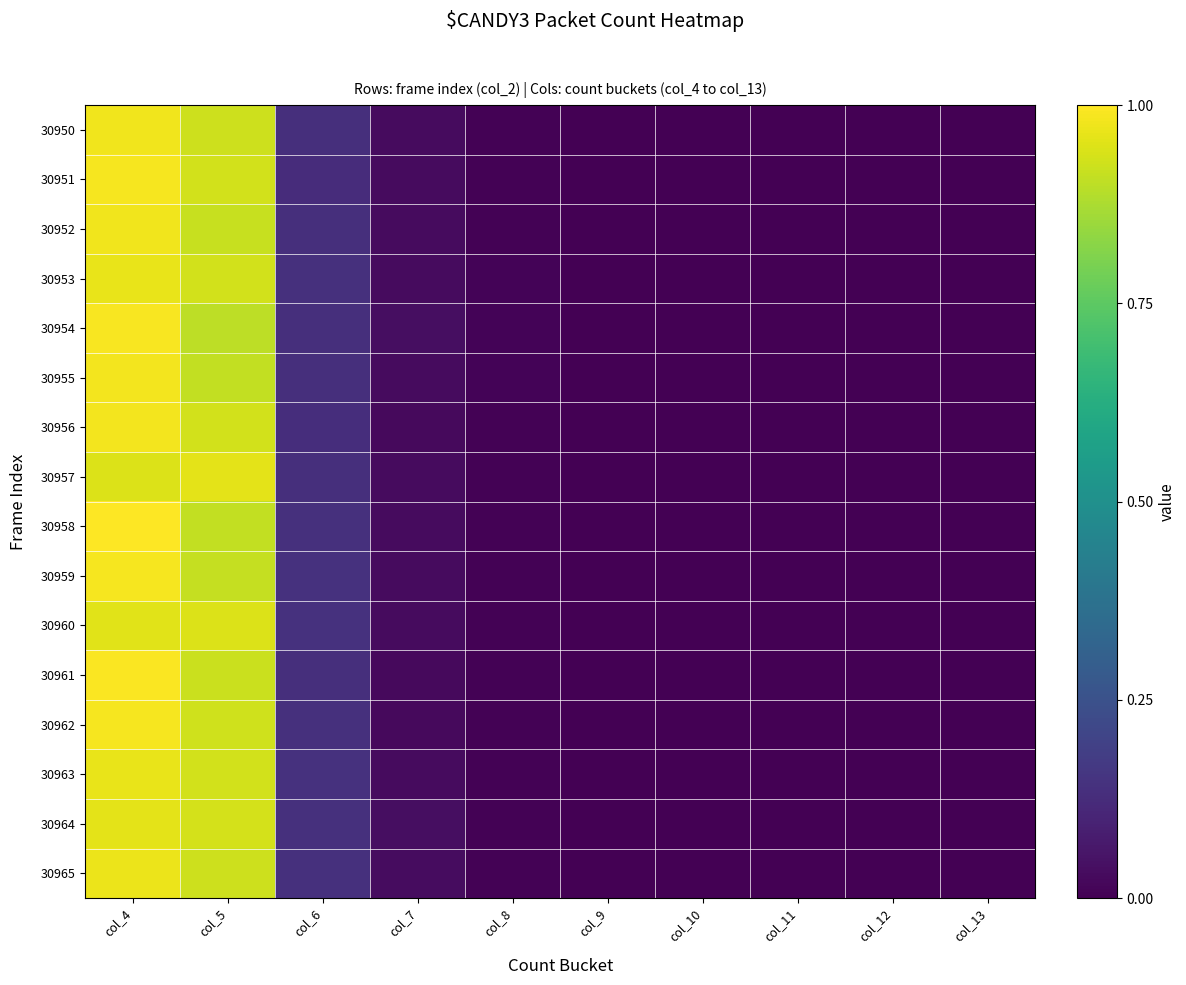

At col_5, list the series in order from smallest to largest.

30954, 30955, 30958, 30959, 30952, 30961, 30965, 30950, 30962, 30953, 30956, 30963, 30951, 30964, 30960, 30957